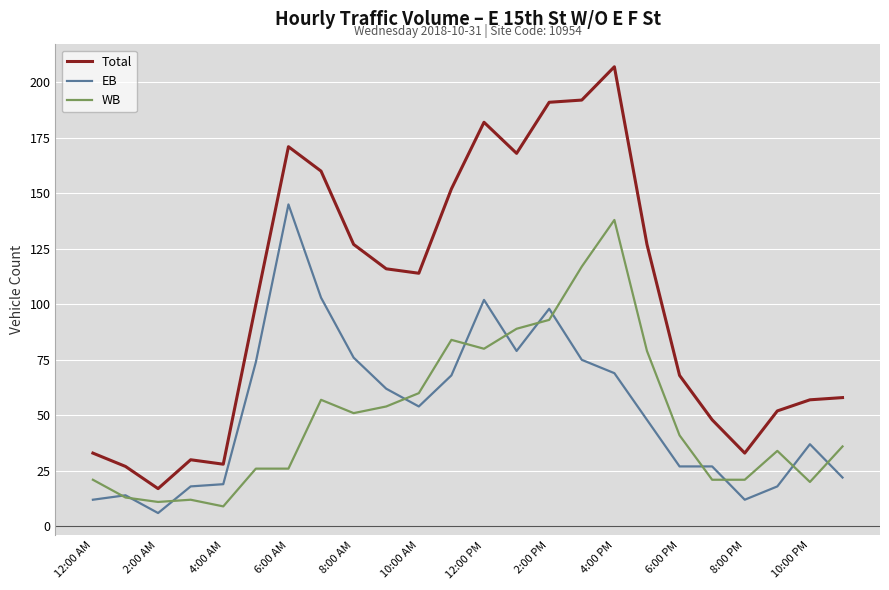

What is the smallest value displayed?

6